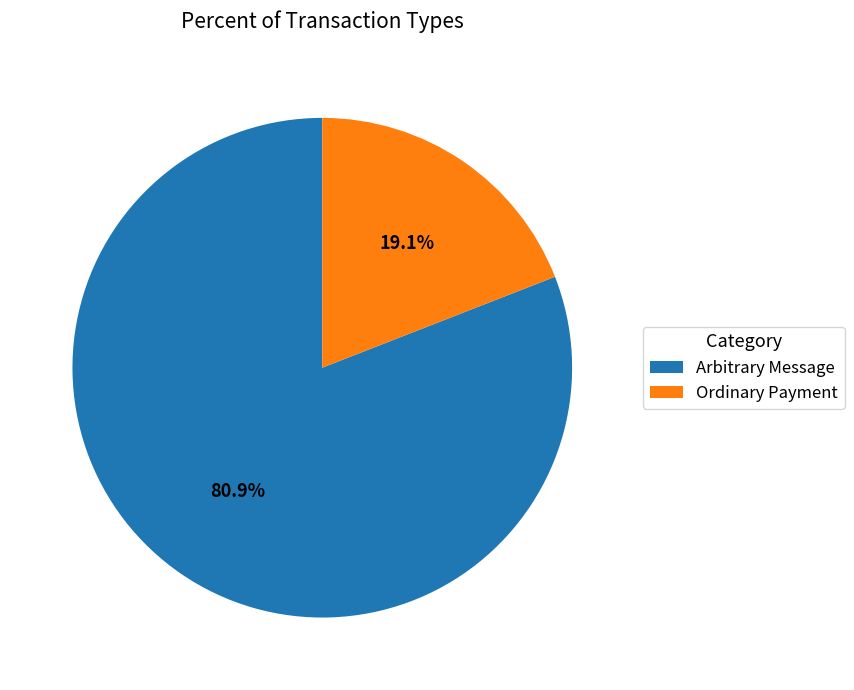

Rank the categories by value from highest to lowest.

Arbitrary Message, Ordinary Payment